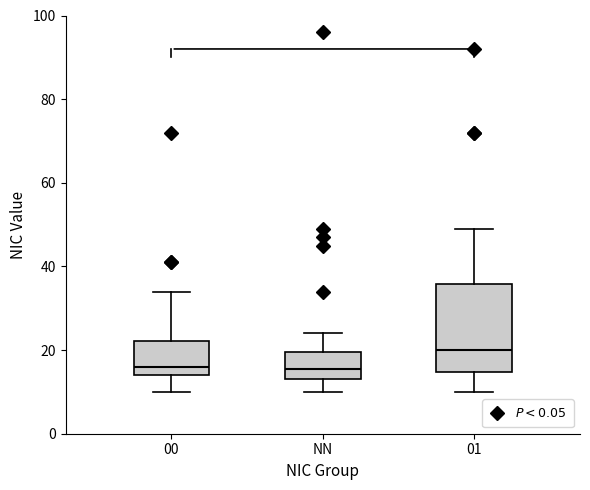

Reading left to right, read every box against the y-axis: the position of its median line, the range the box covers, and the ends of its whiskers. The values are not printed on the chart, so give them approximately, as read against the axis.

00: median 16, box 14 to 22, whiskers 10 to 34
NN: median 16, box 14 to 20, whiskers 10 to 24
01: median 20, box 14 to 36, whiskers 10 to 50